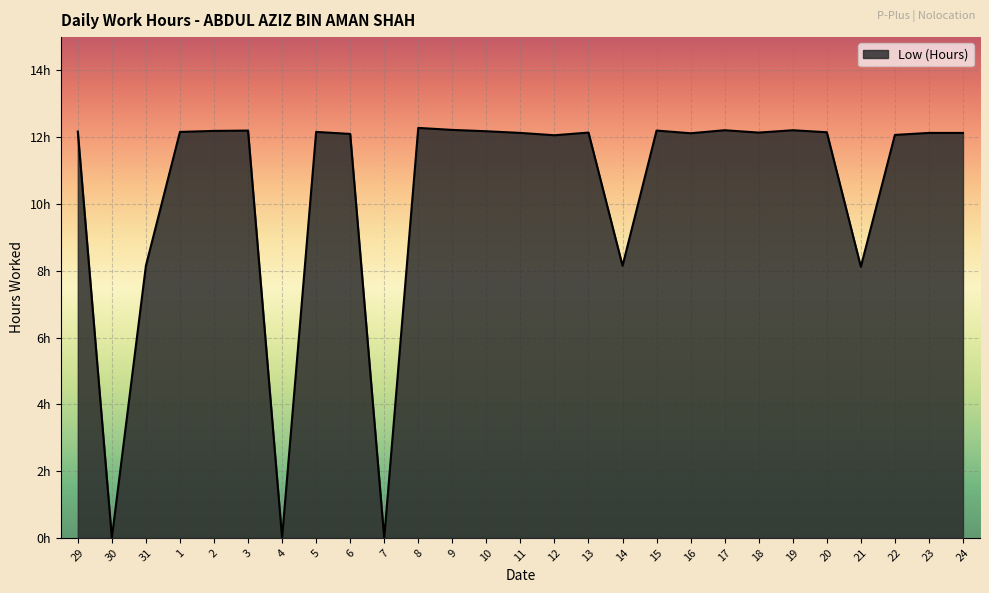

Does the chart display data point markers on the line(s)?

No